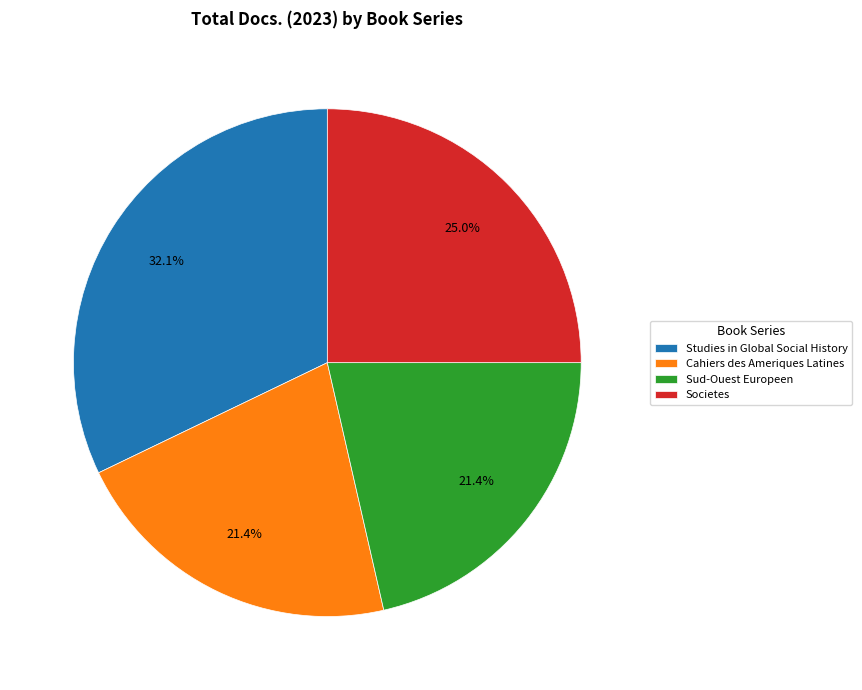

Which slice is the largest?

Studies in Global Social History